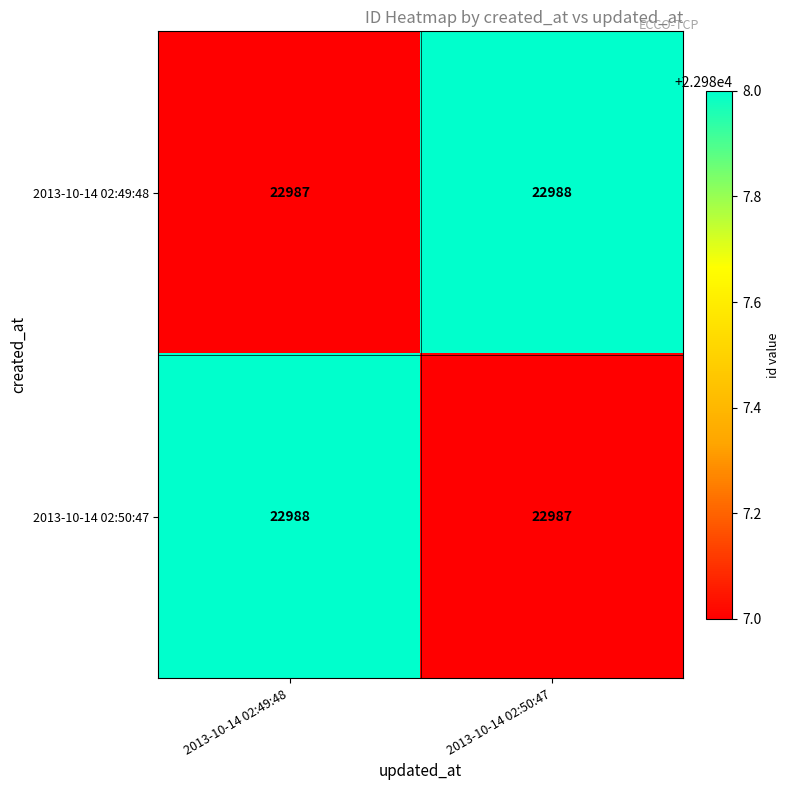

What is the difference between the highest and lowest values at 2013-10-14 02:49:48?

1